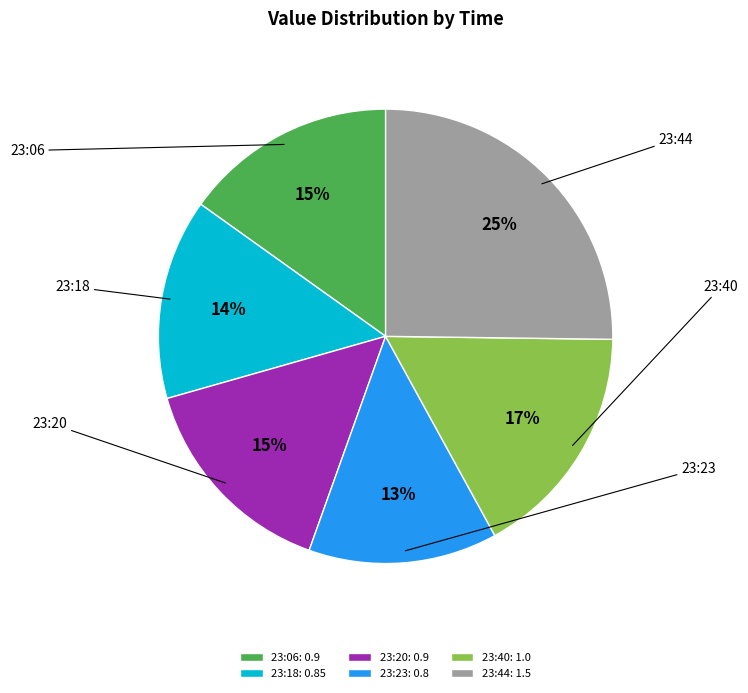

To the nearest percent, what portion does 23:23 represent?

13%